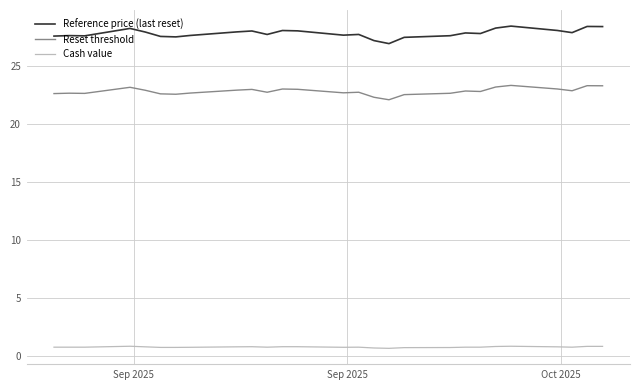

What is the maximum value shown in the chart?

28.4